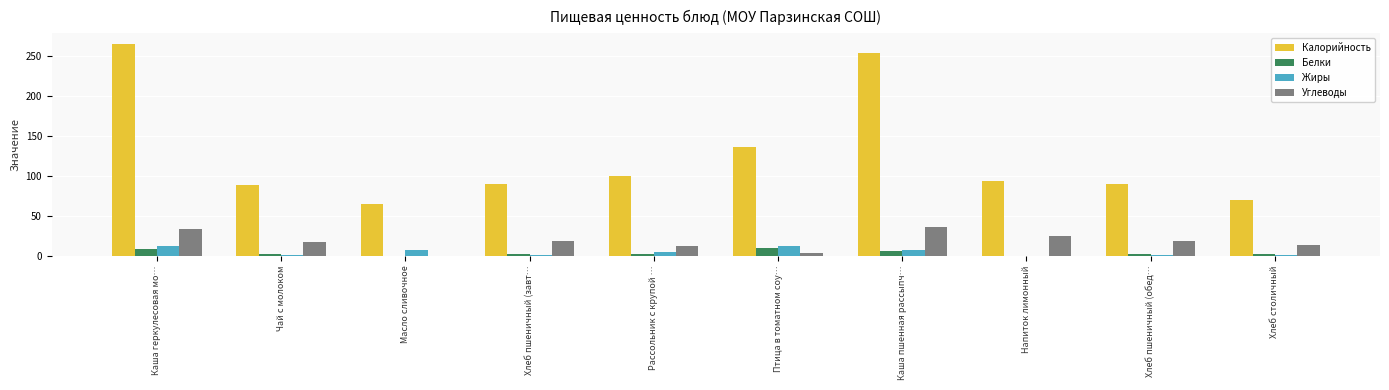

What is the greatest value displayed?

264.5